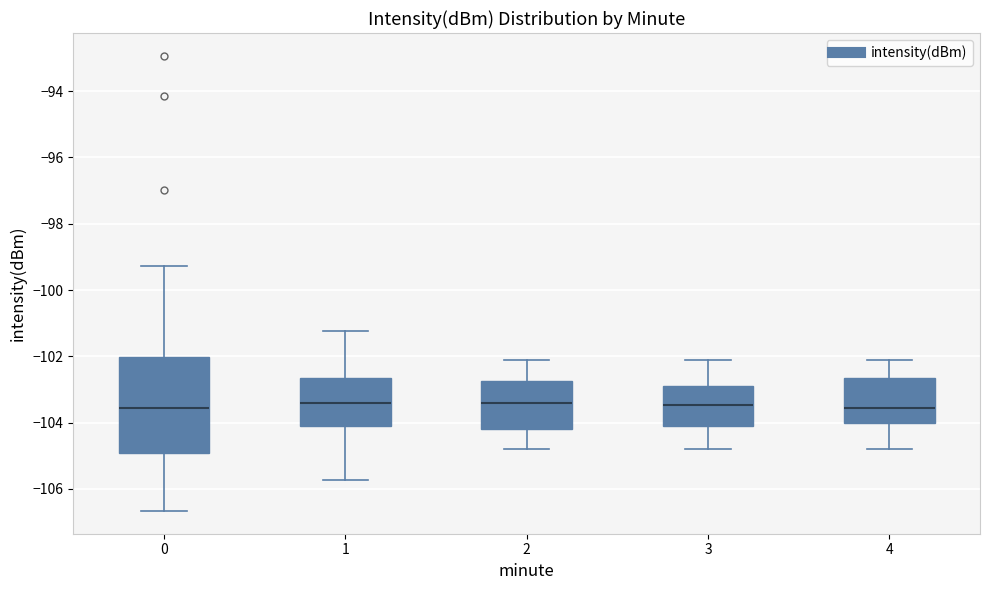

Which box is the tallest, from its lower edge to its upper edge?

0